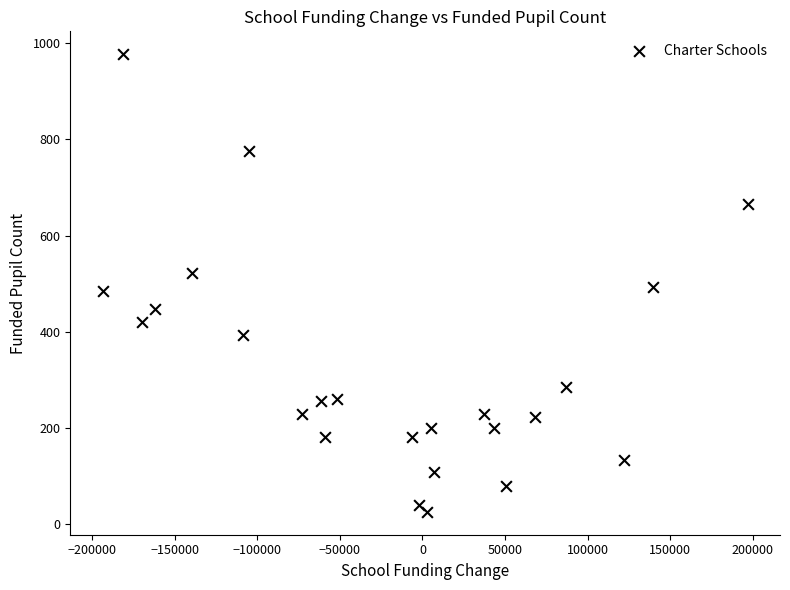

What is the range of X values (max minus min)?

390561.0